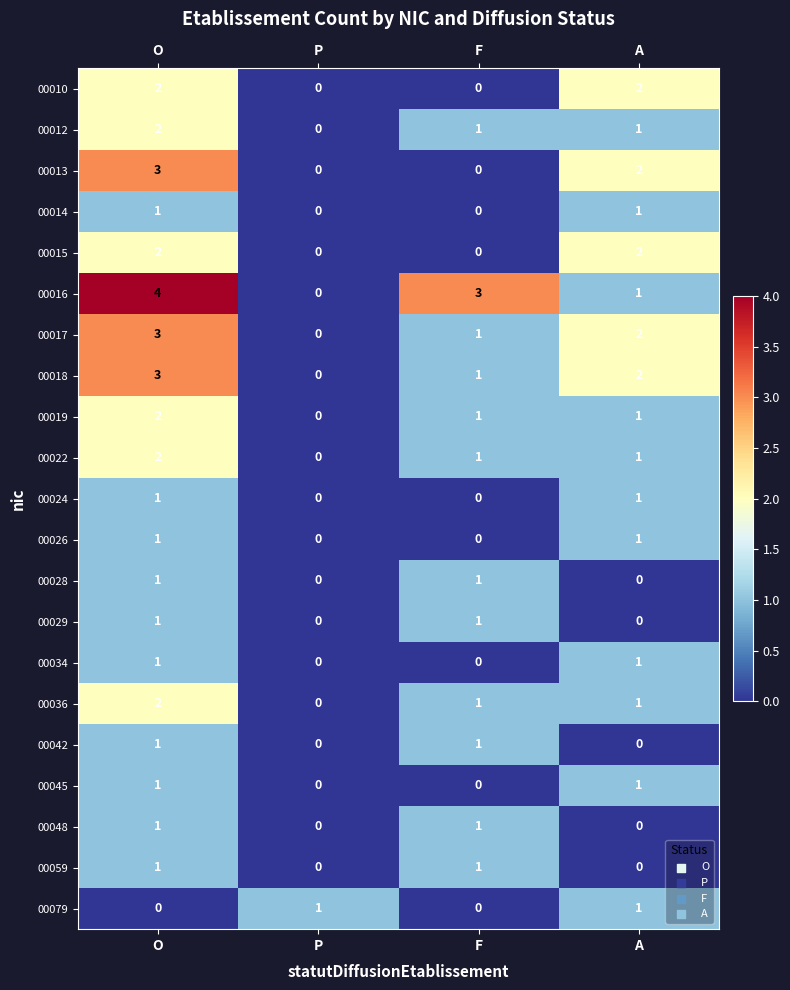

How many 00017 values are between 1 and 3?

3